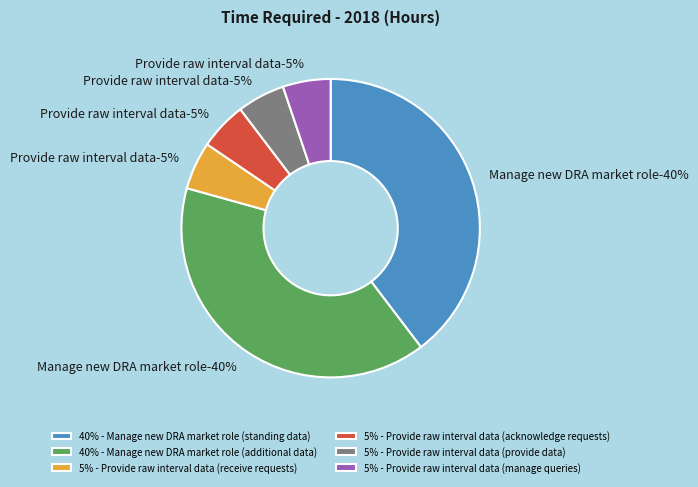

To the nearest percent, what portion does Provide raw interval data (manage queries) represent?

5%